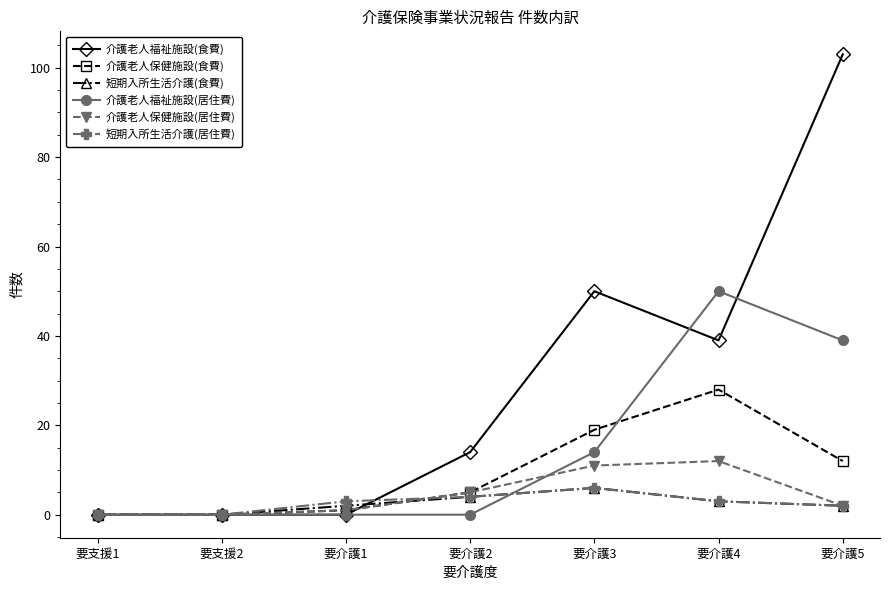

At which label is 介護老人福祉施設(居住費) closest to 25?

要介護3